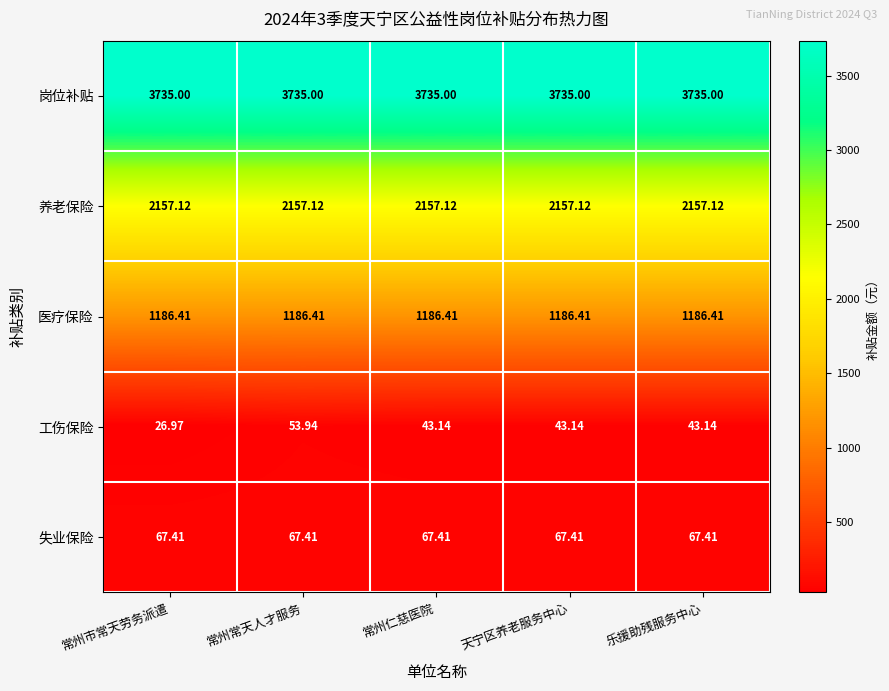

What is the smallest value displayed?

27.0